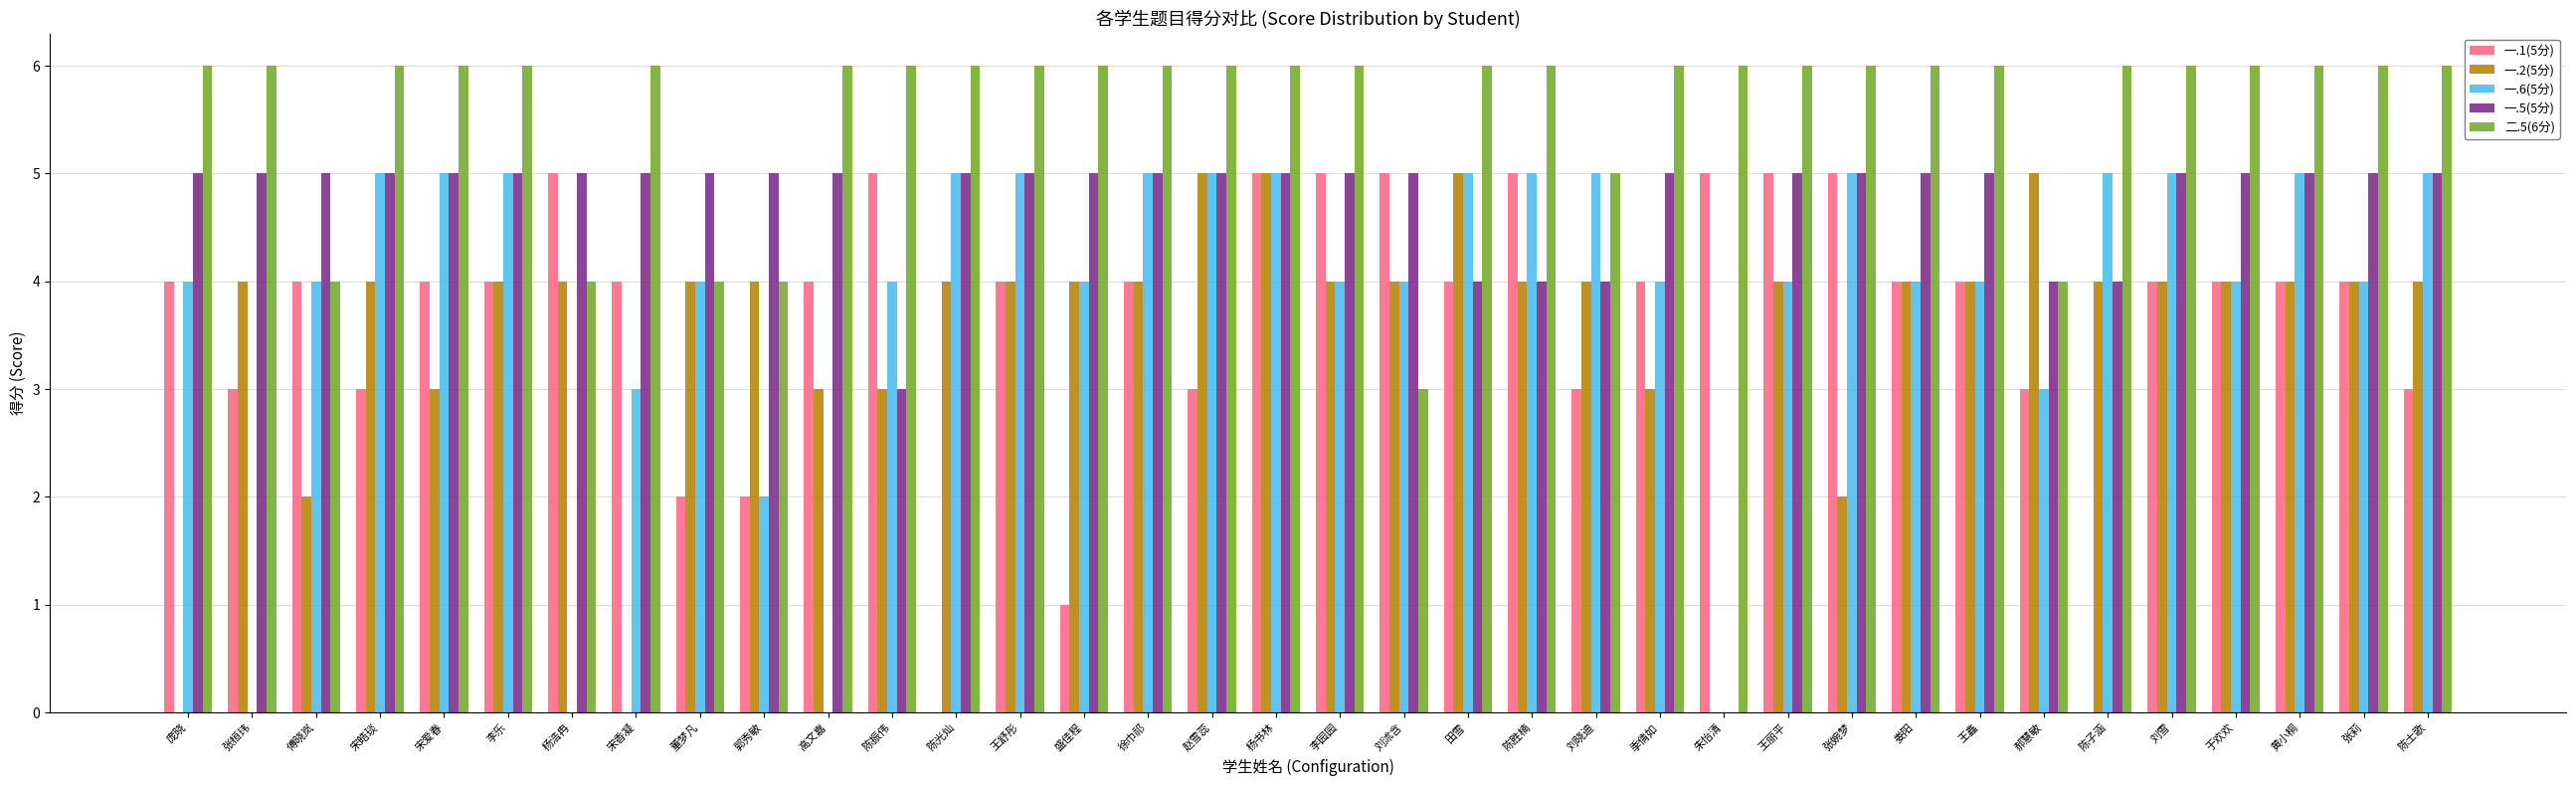

True or false: 一.1(5分) has a value of 3 at 张桓玮.

True